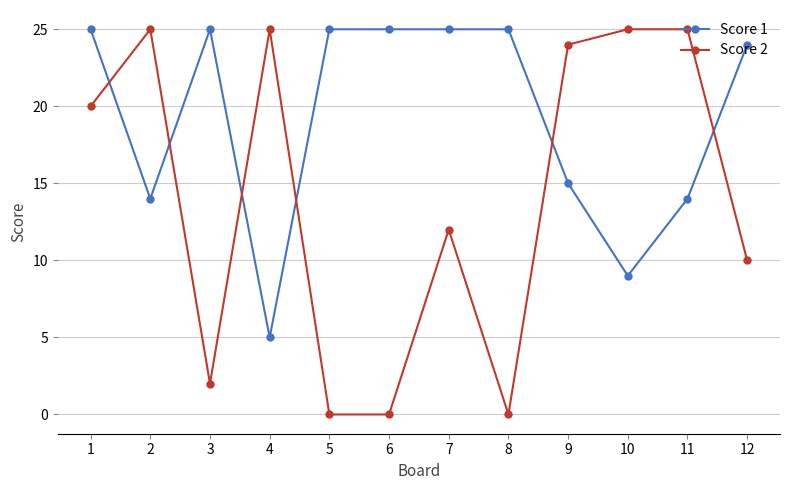

The Score 1 series shows 33 at 3. True or false?

False